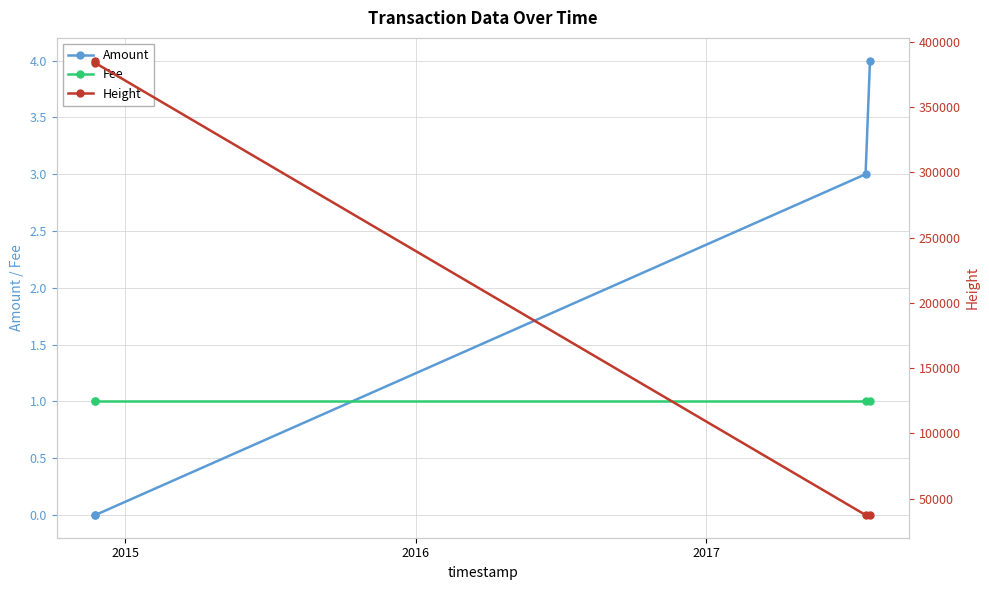

What are all the series names shown in the legend?

Amount, Fee, Height